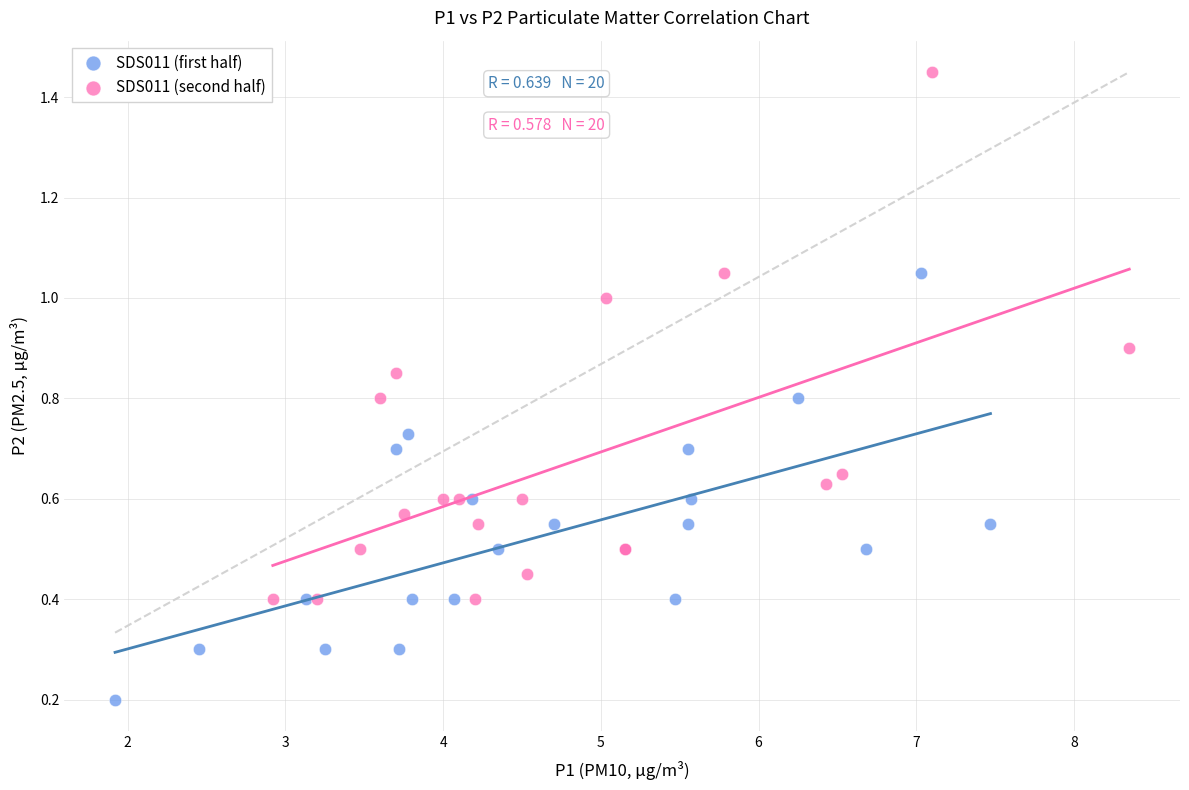

What are all the series names shown in the legend?

SDS011 (first half), SDS011 (second half)